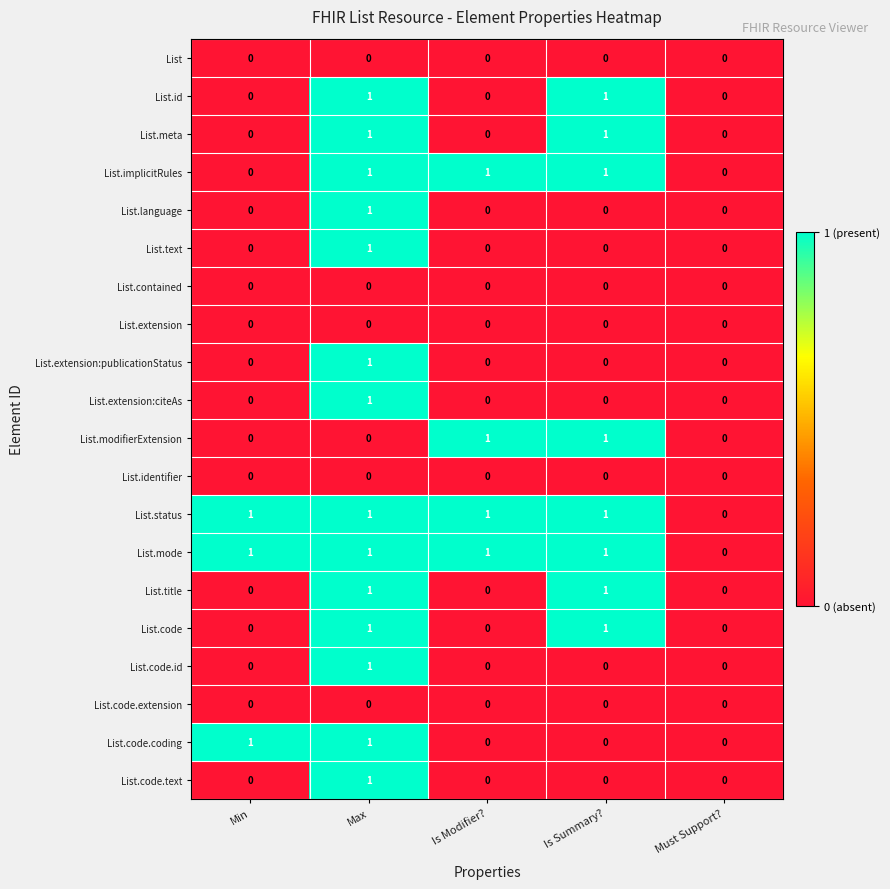

Which category has the lowest value in the List.status series?

Must Support?